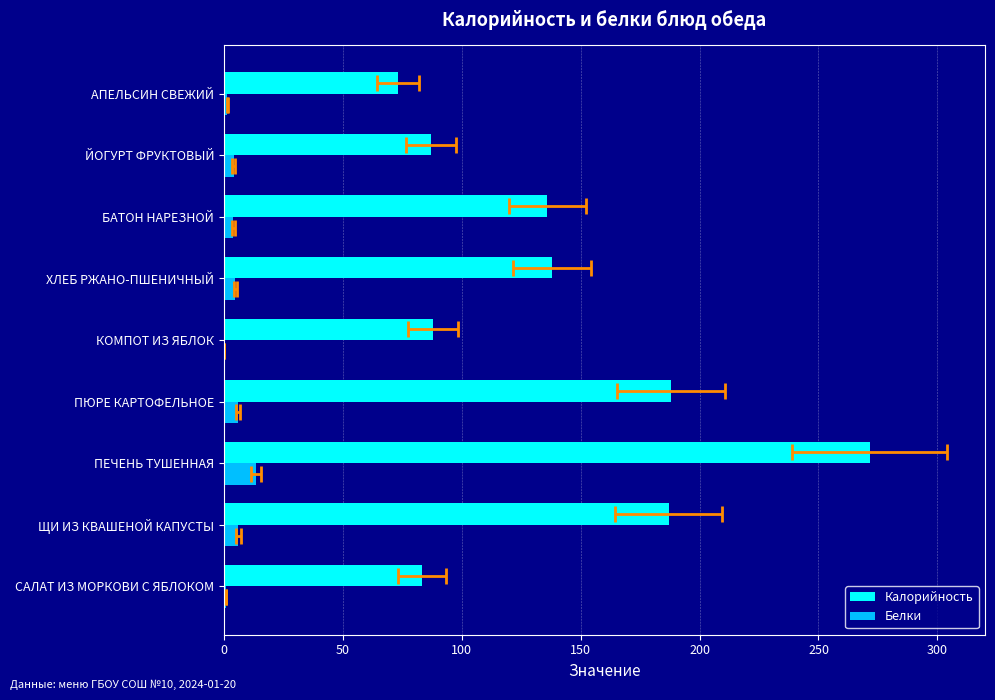

Are the bars grouped side by side (vs. stacked)?

Yes